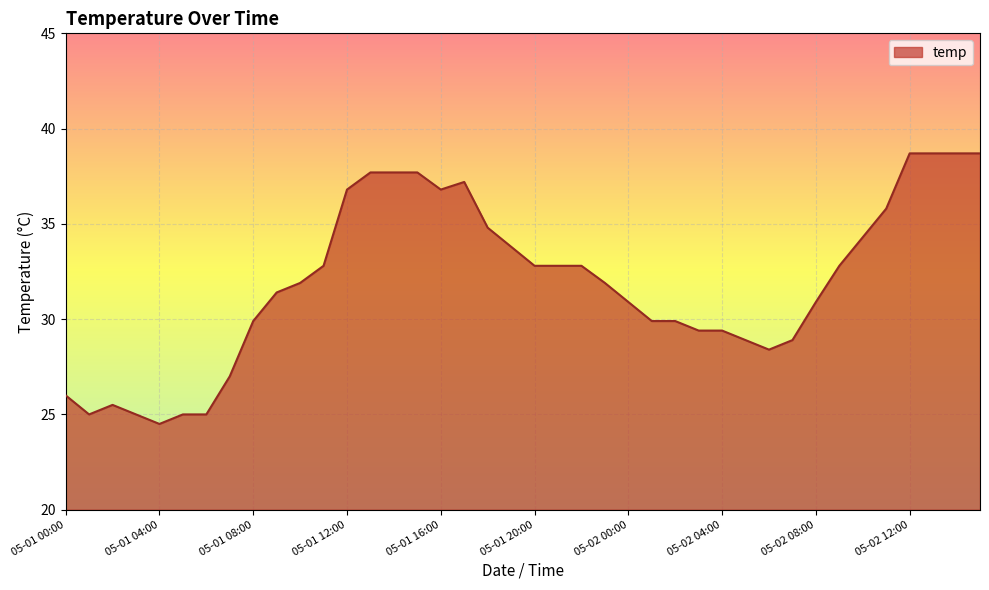

What is the difference between the maximum and minimum values?

14.2